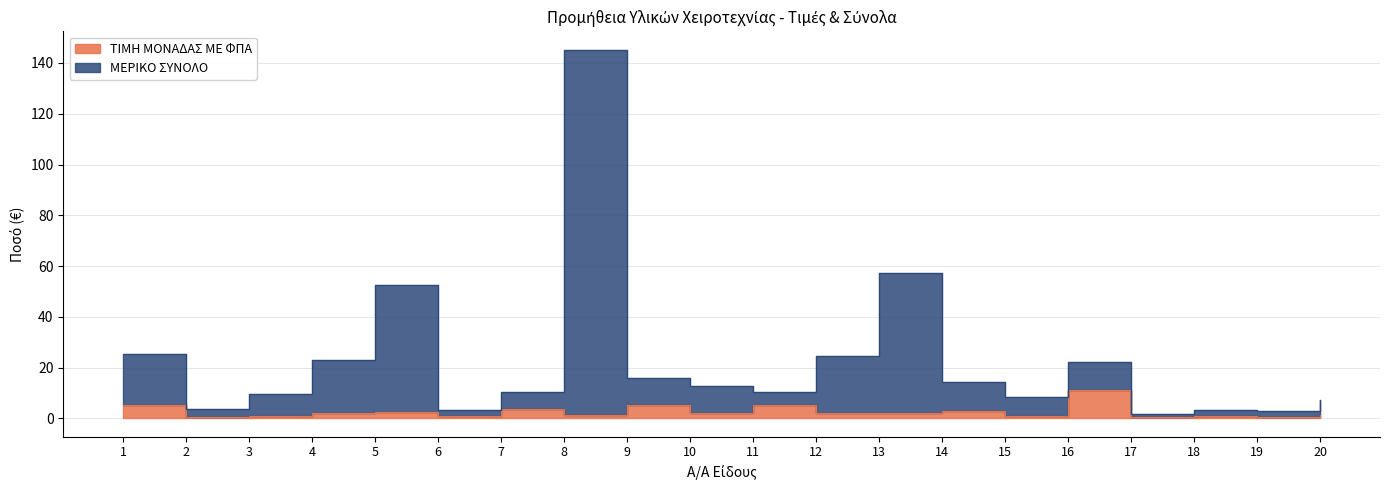

Rank the series at 2 from highest to lowest value.

ΜΕΡΙΚΟ ΣΥΝΟΛΟ, ΤΙΜΗ ΜΟΝΑΔΑΣ ΜΕ ΦΠΑ